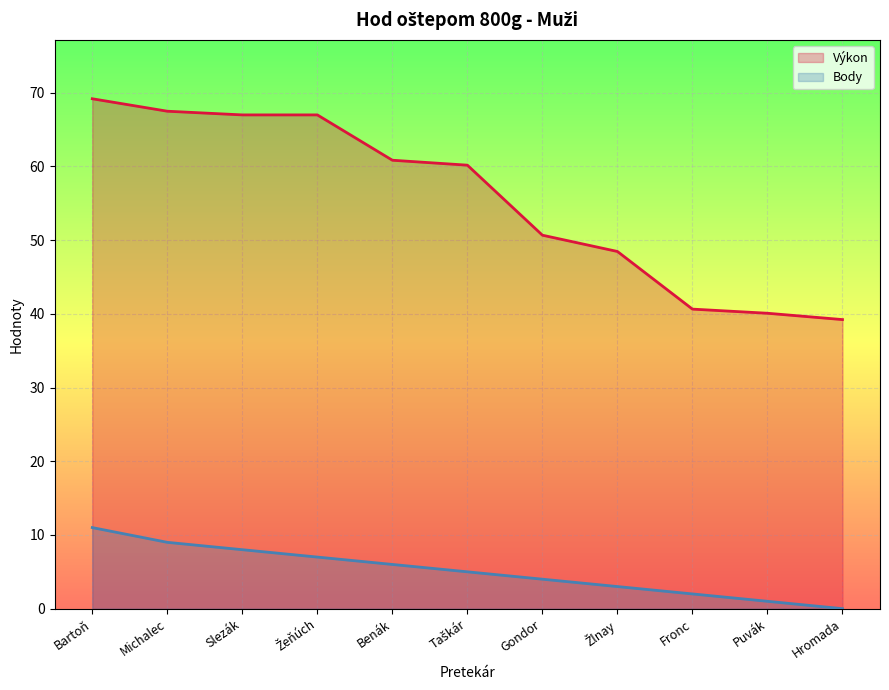

True or false: Body and Výkon intersect in this chart.

False